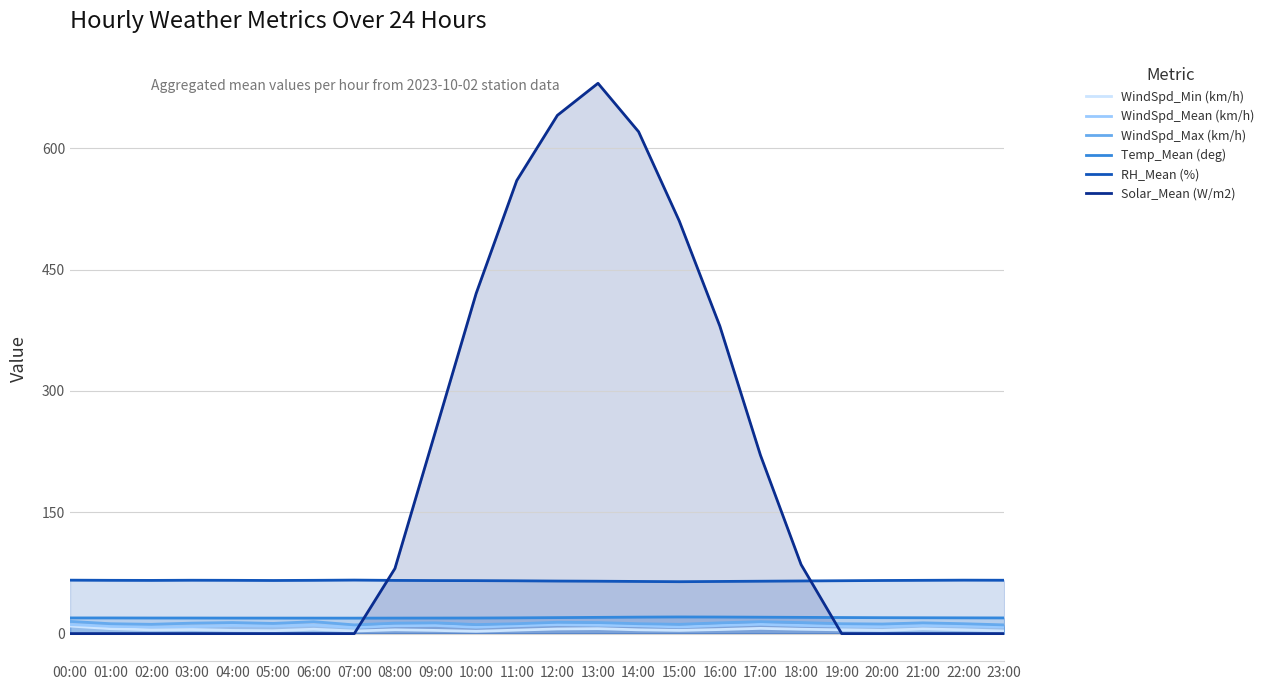

Is it true that Solar_Mean (W/m2) equals 0.0 at 02:00?

True